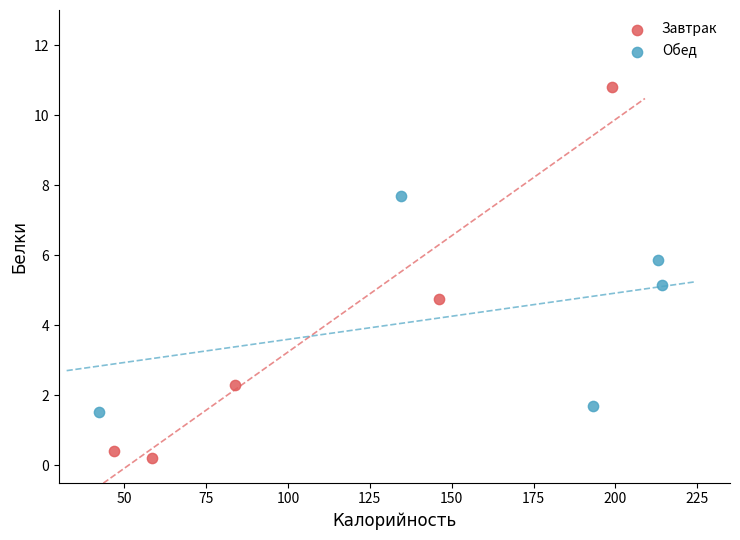

Which series contains the lowest Y value?

Завтрак